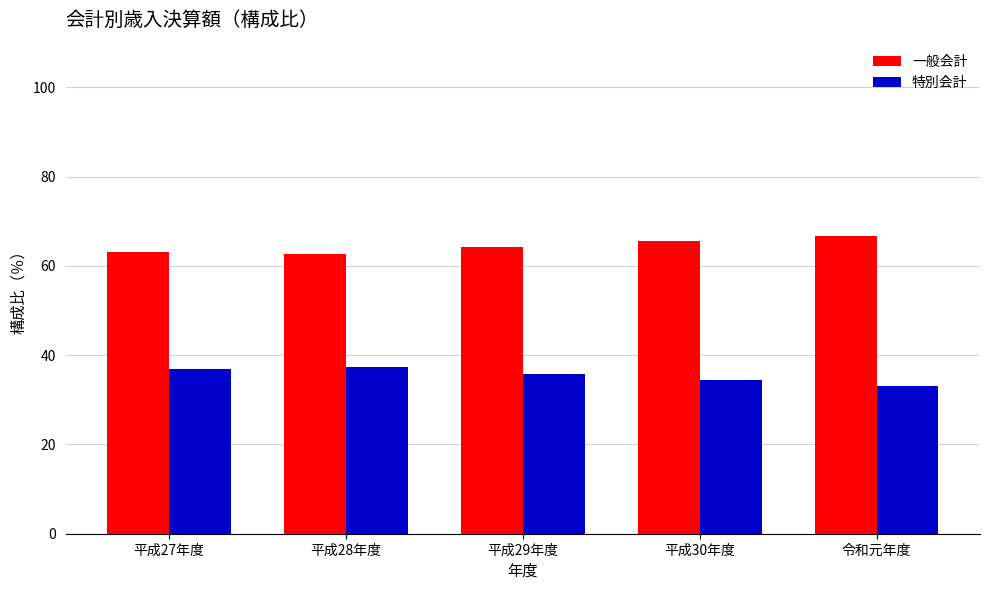

The 一般会計 series shows 62.7 at 平成28年度. True or false?

True